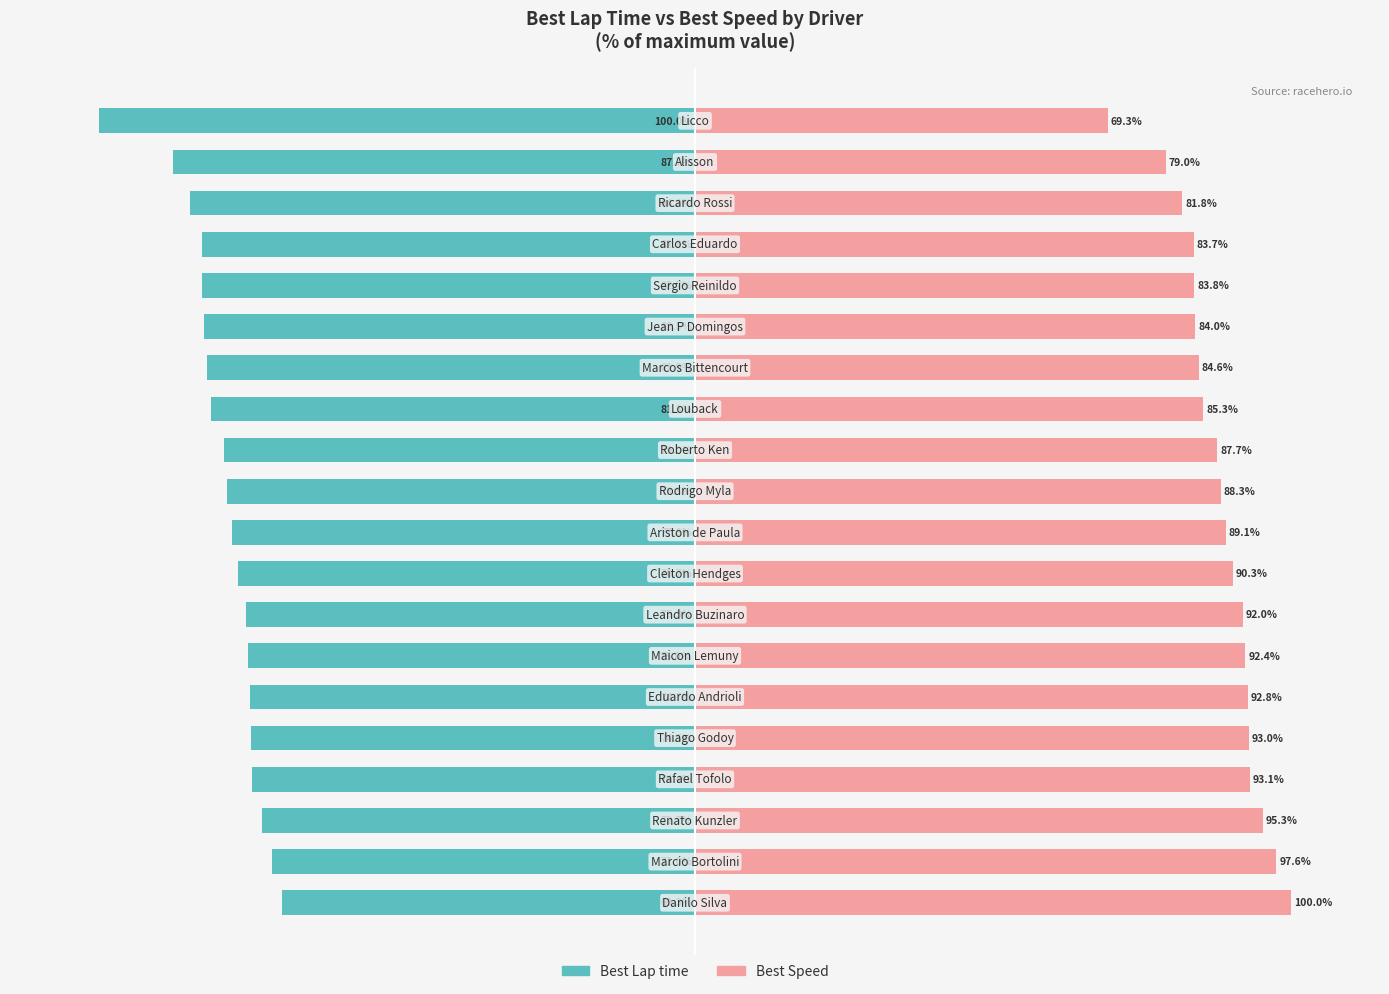

List the series in order of their peak value, lowest first.

Best Lap time, Best Speed